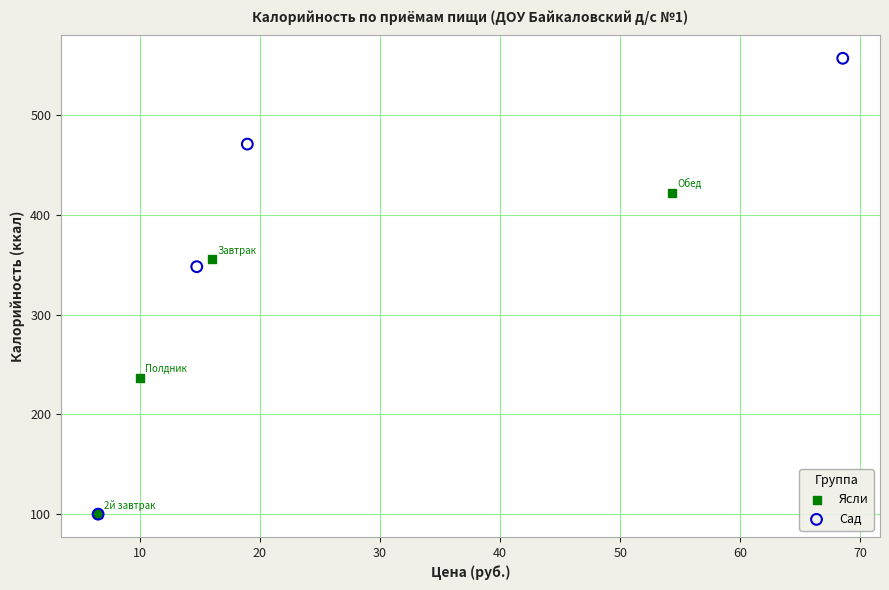

Which series reaches the maximum Y coordinate?

Сад